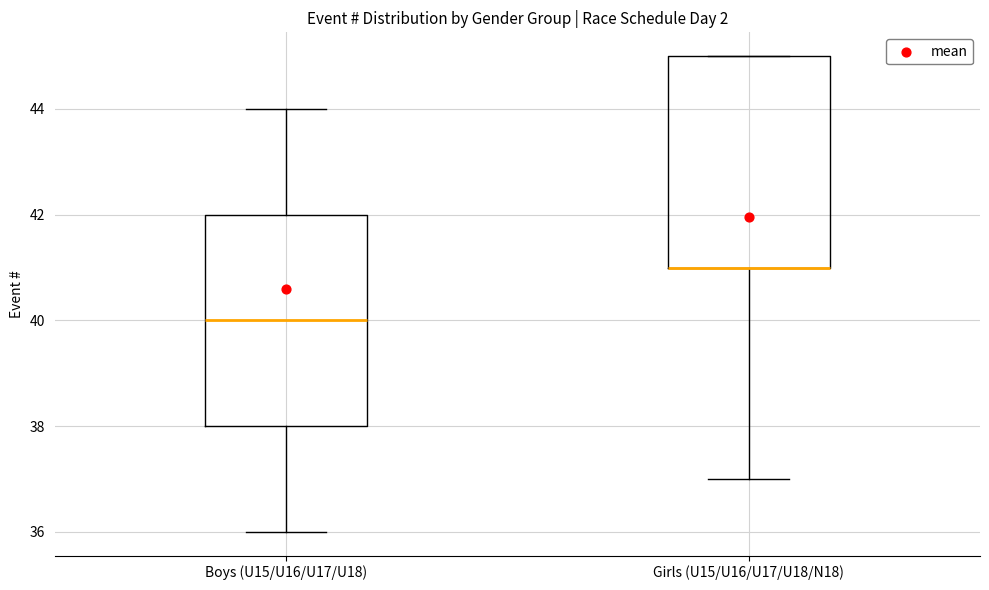

Reading left to right, transcribe this box plot: for each box, give where its median line is, the range the box spans, and where its two whiskers end, as read against the y-axis. The values are not printed on the chart, so give them approximately, as read against the axis.

Boys (U15/U16/U17/U18): median 40, box 38 to 42, whiskers 36 to 44
Girls (U15/U16/U17/U18/N18): median 41 (drawn on the box's lower edge), box 41 to 45, whiskers 37 to 45